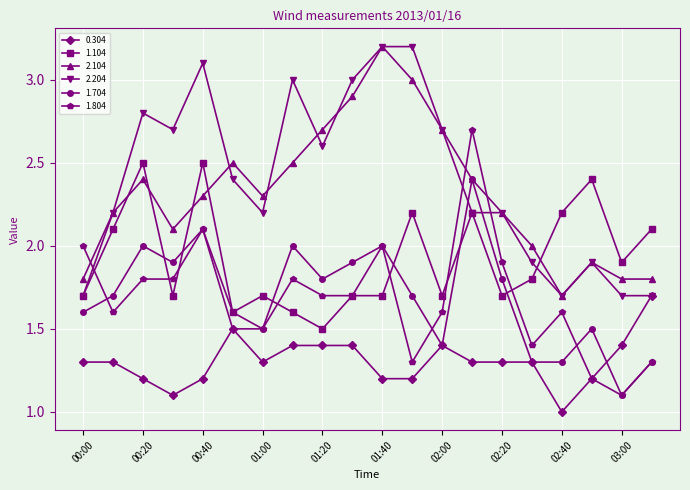

How many interior local peaks does the 1.704 series have?

6